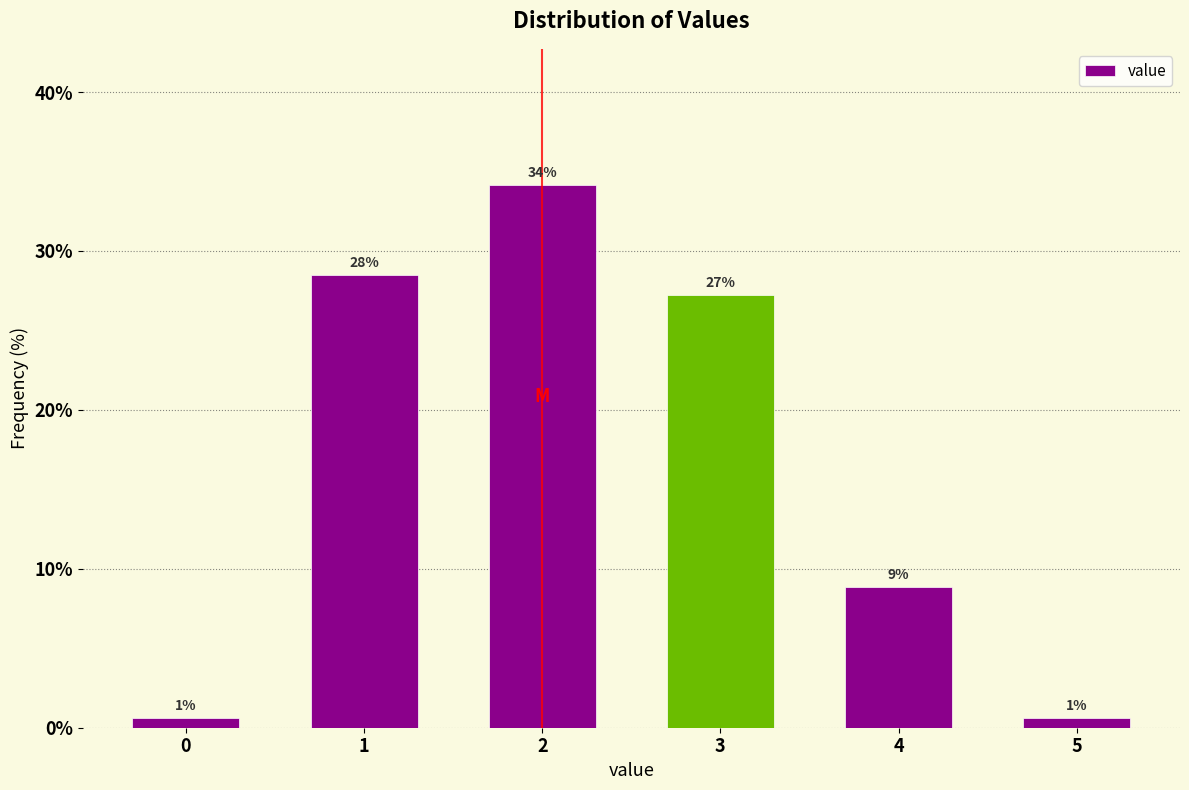

How many bars are there in total?

6